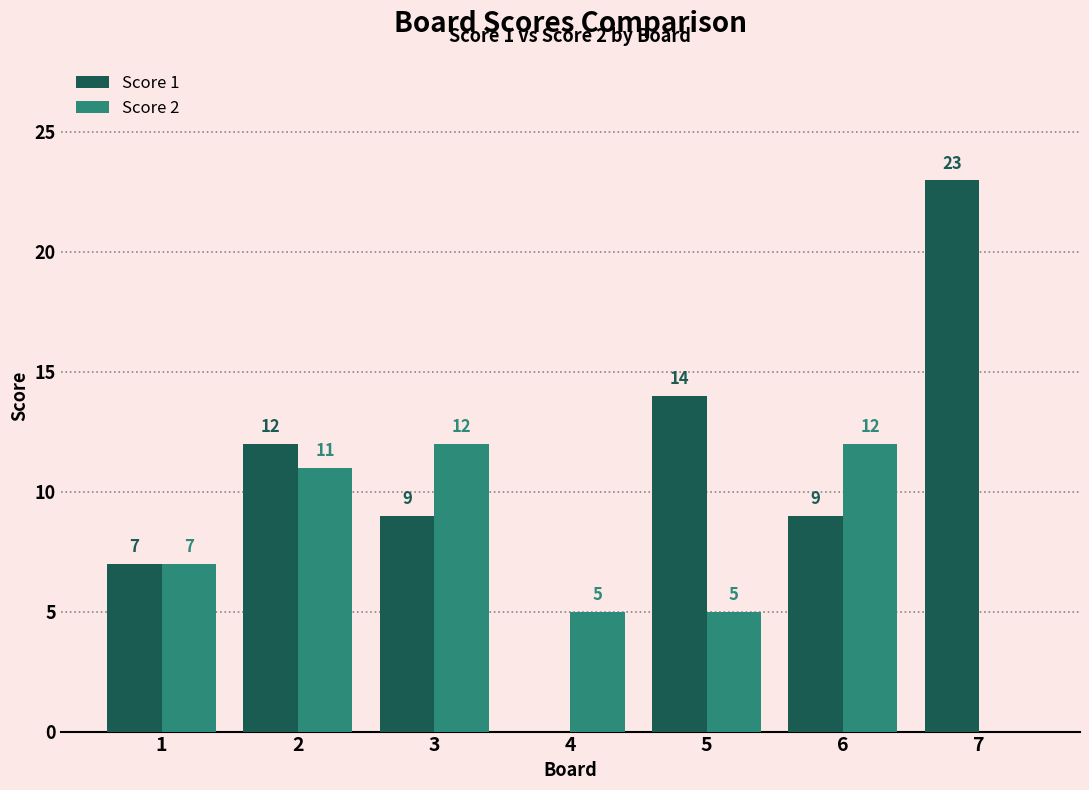

What is the maximum value shown in the chart?

23